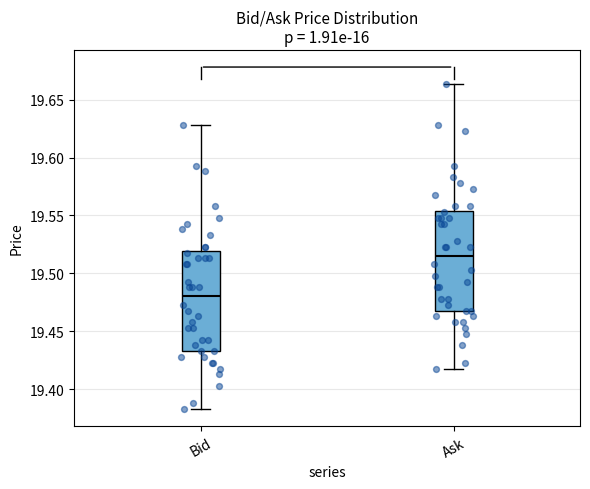

Where does the upper whisker of the box for Bid end on the y-axis? The values are not printed on the chart, so give them approximately, as read against the axis.

19.630